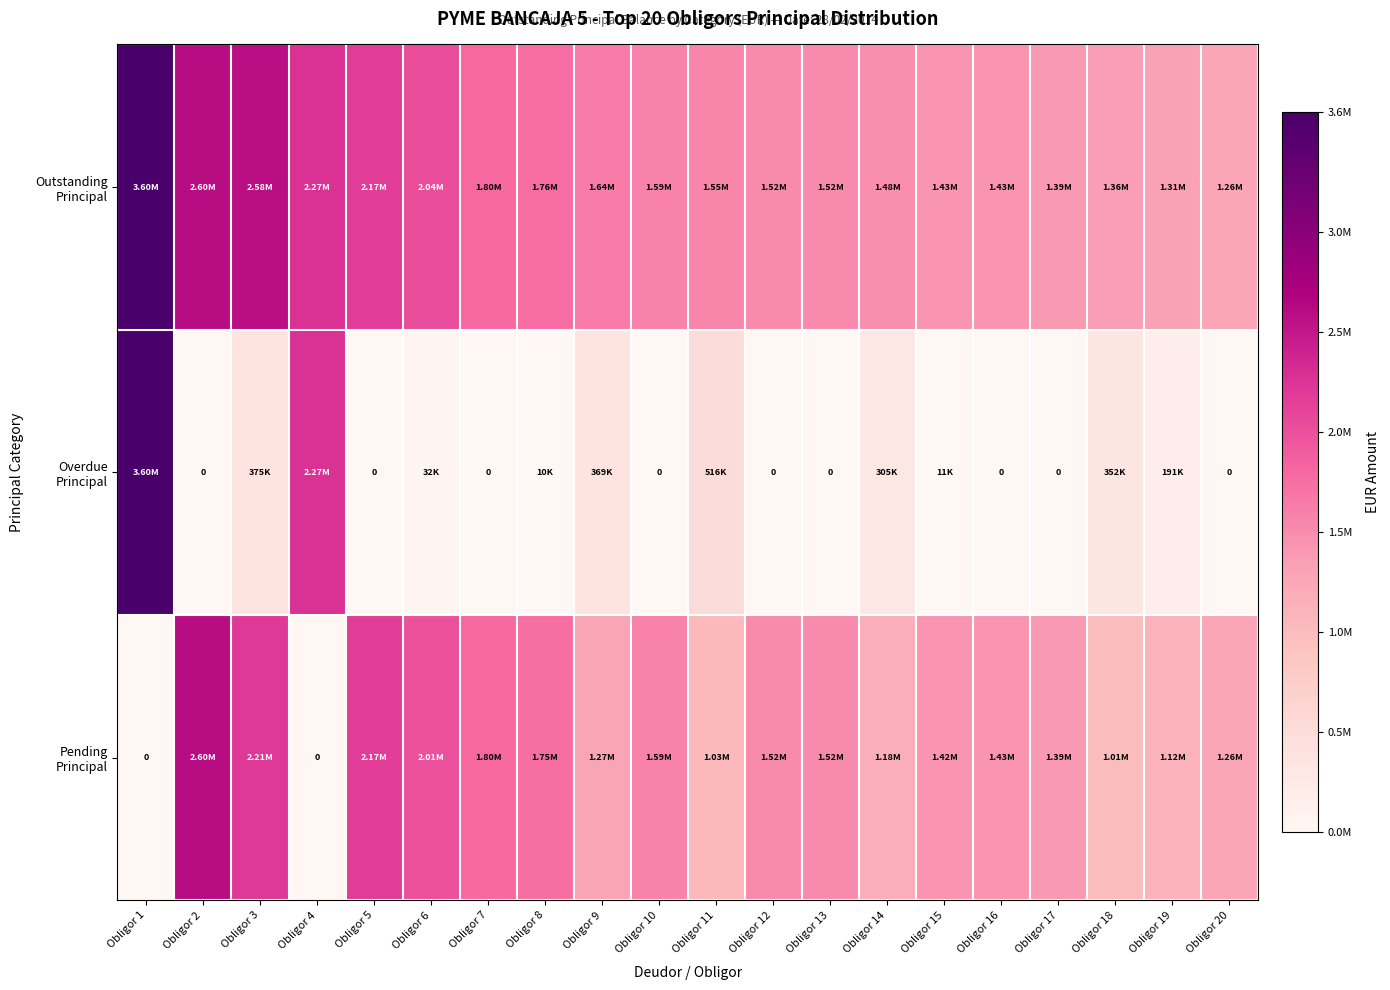

List the labels in order of Pending Principal value, largest first.

Obligor 2, Obligor 3, Obligor 5, Obligor 6, Obligor 7, Obligor 8, Obligor 10, Obligor 12, Obligor 13, Obligor 16, Obligor 15, Obligor 17, Obligor 9, Obligor 20, Obligor 14, Obligor 19, Obligor 11, Obligor 18, Obligor 1, Obligor 4